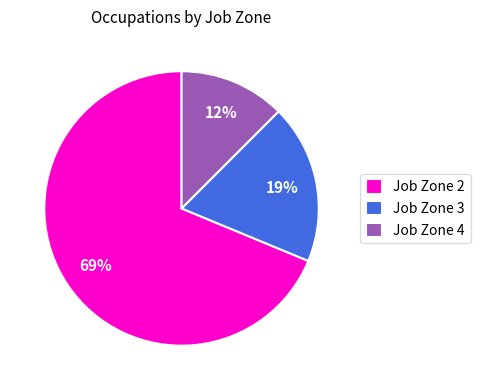

Does Job Zone 4 represent more than half of the total?

No